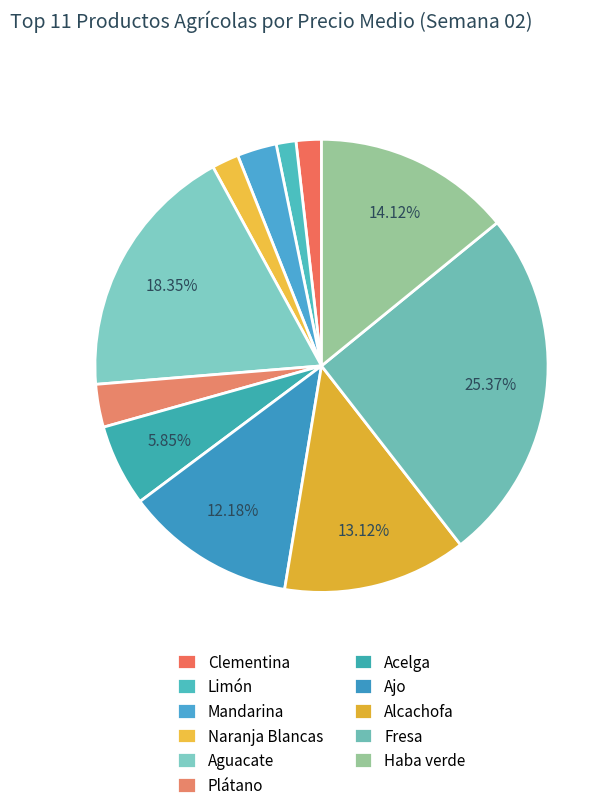

Between Plátano and Mandarina, which is larger?

Plátano